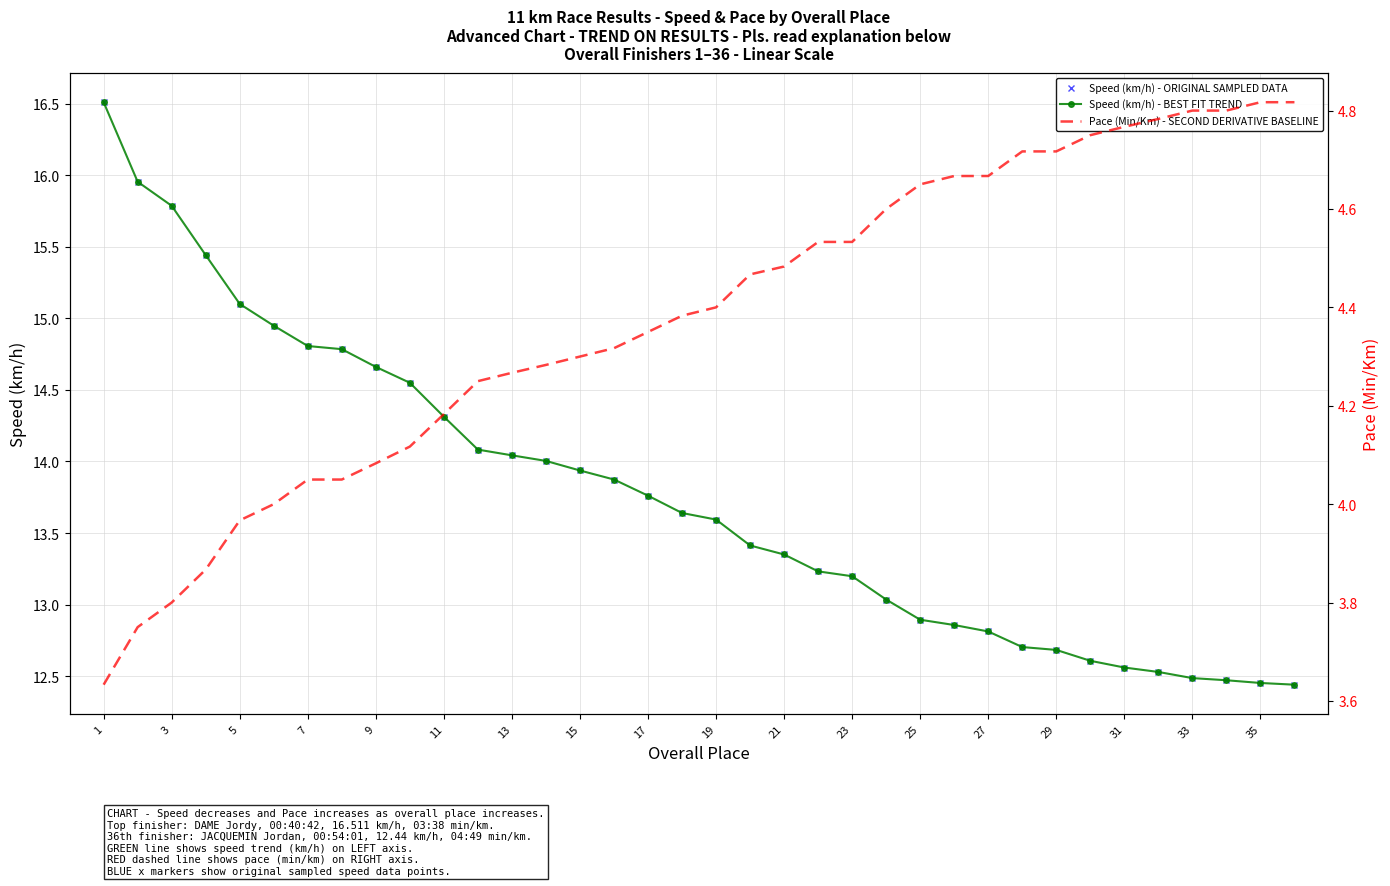

At how many categories does at least one series exceed 13?

24